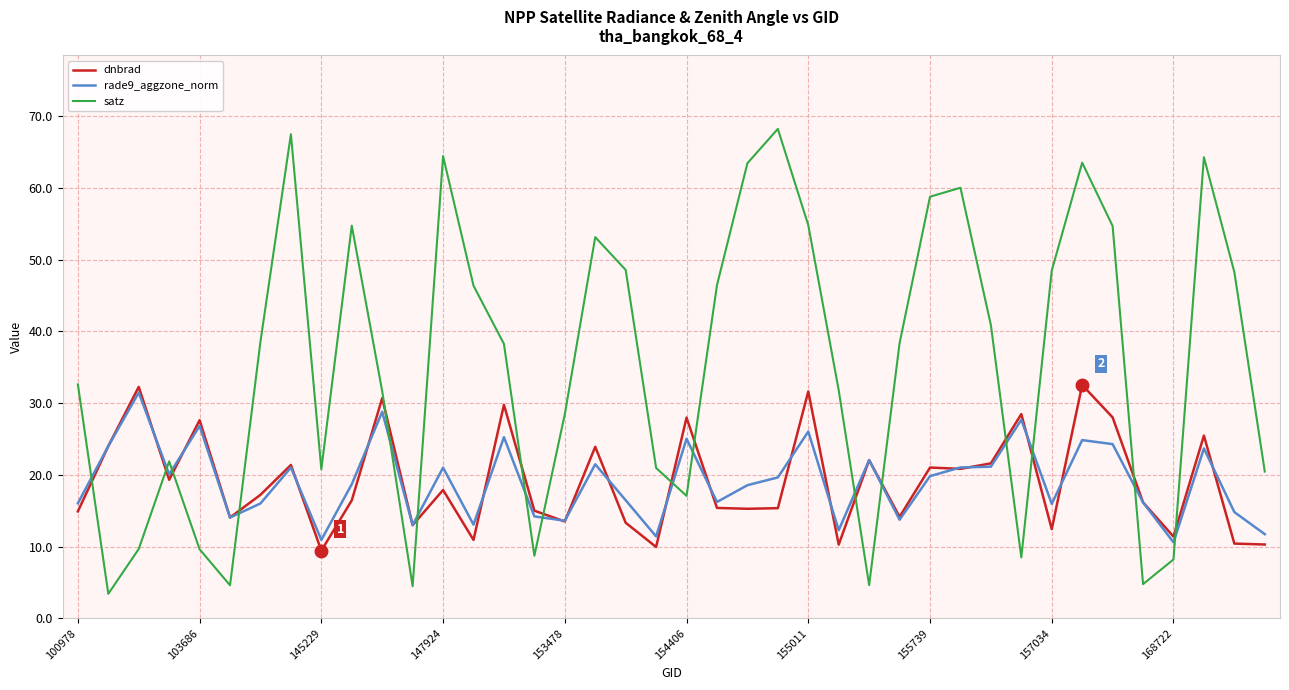

Which series has the widest spread of values?

satz